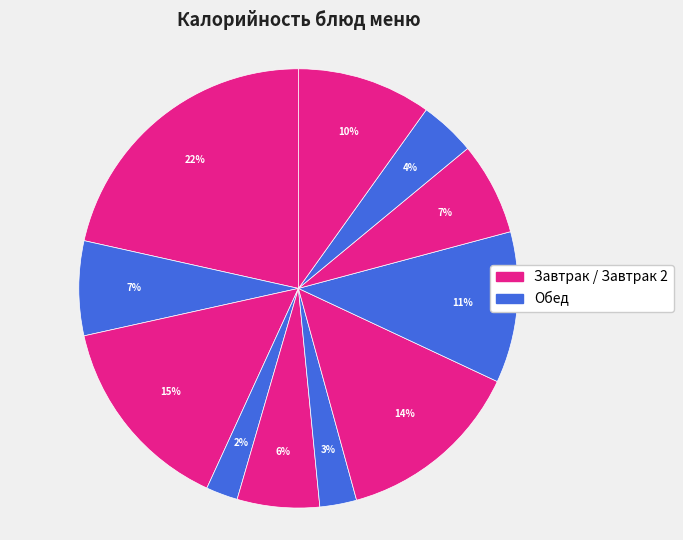

How many segments does this pie chart have?

11